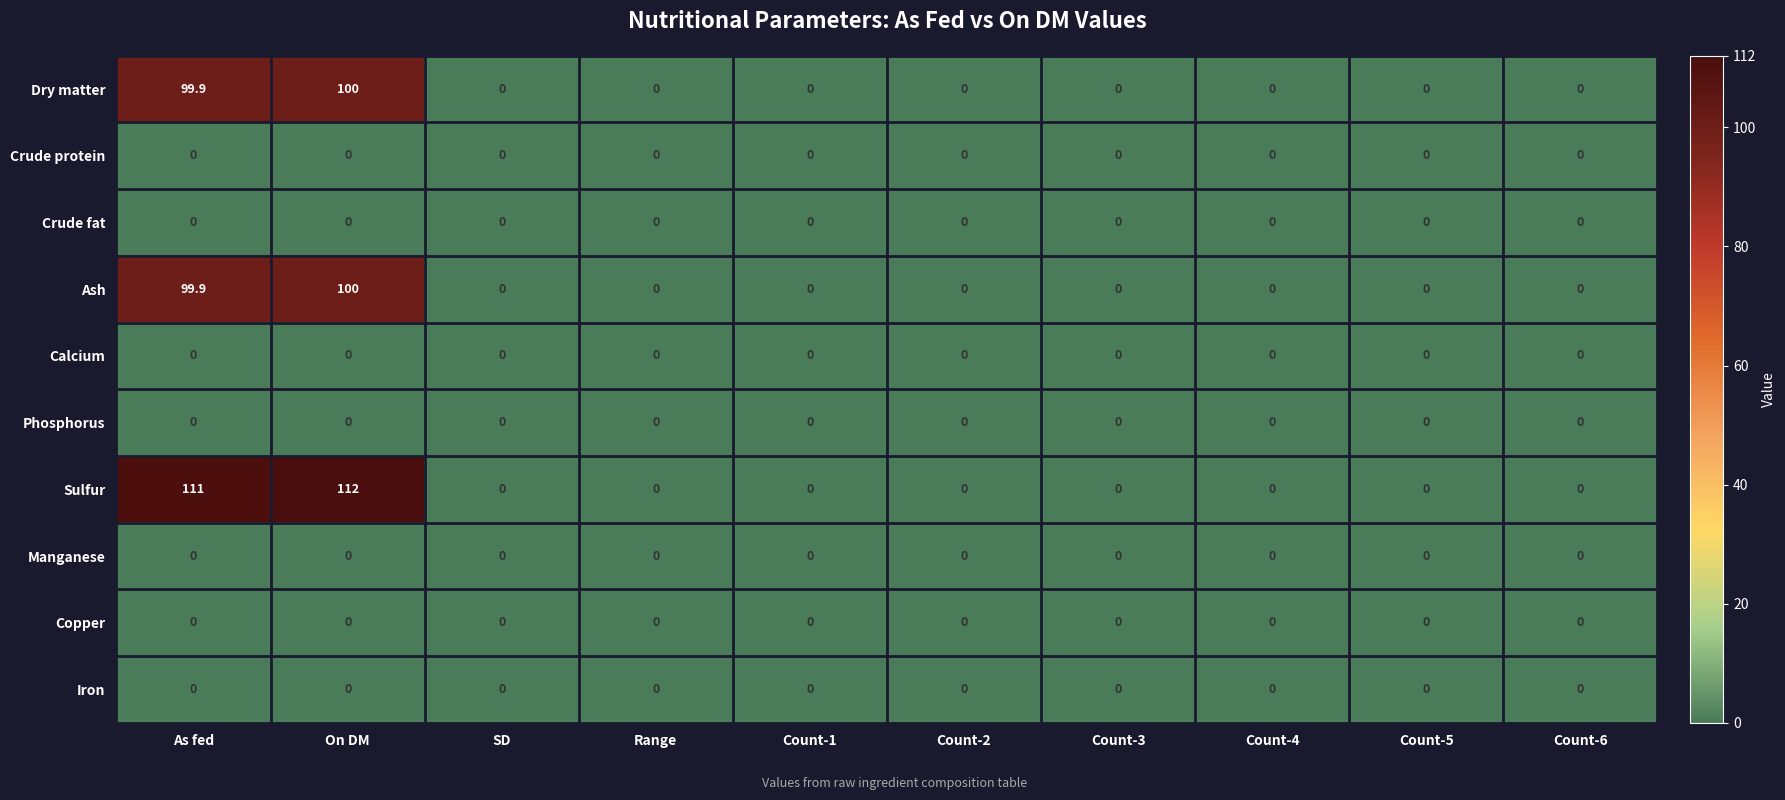

Count the number of categories in the chart.

10